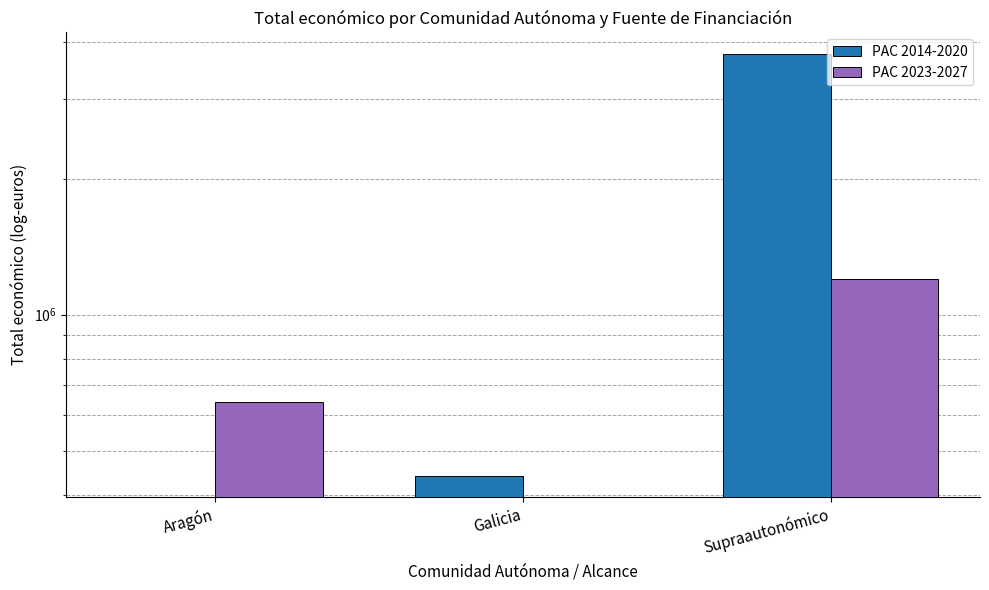

List the series in order of their peak value, lowest first.

PAC 2023-2027, PAC 2014-2020